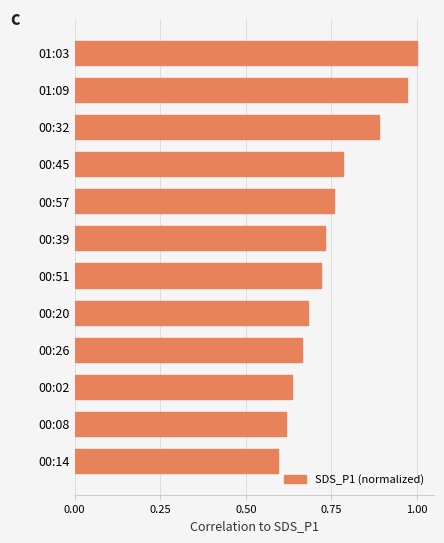

What is the change in value from 00:08 to 01:09?

+0.4